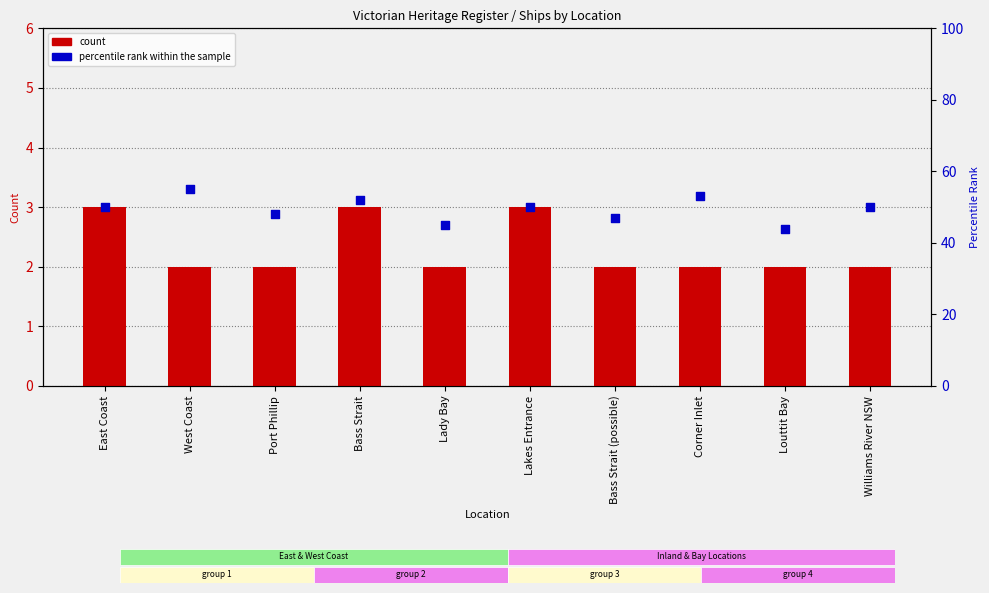

Which series reaches the minimum Y coordinate?

count